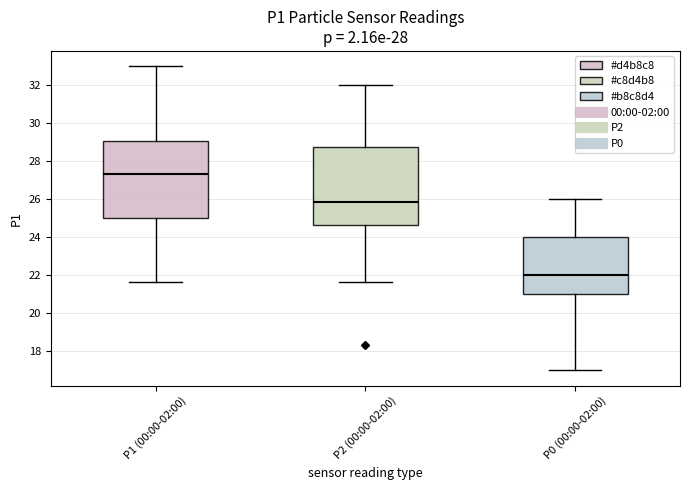

Where does the lower whisker of the box for P0 (00:00-02:00) end on the y-axis? The values are not printed on the chart, so give them approximately, as read against the axis.

17.0